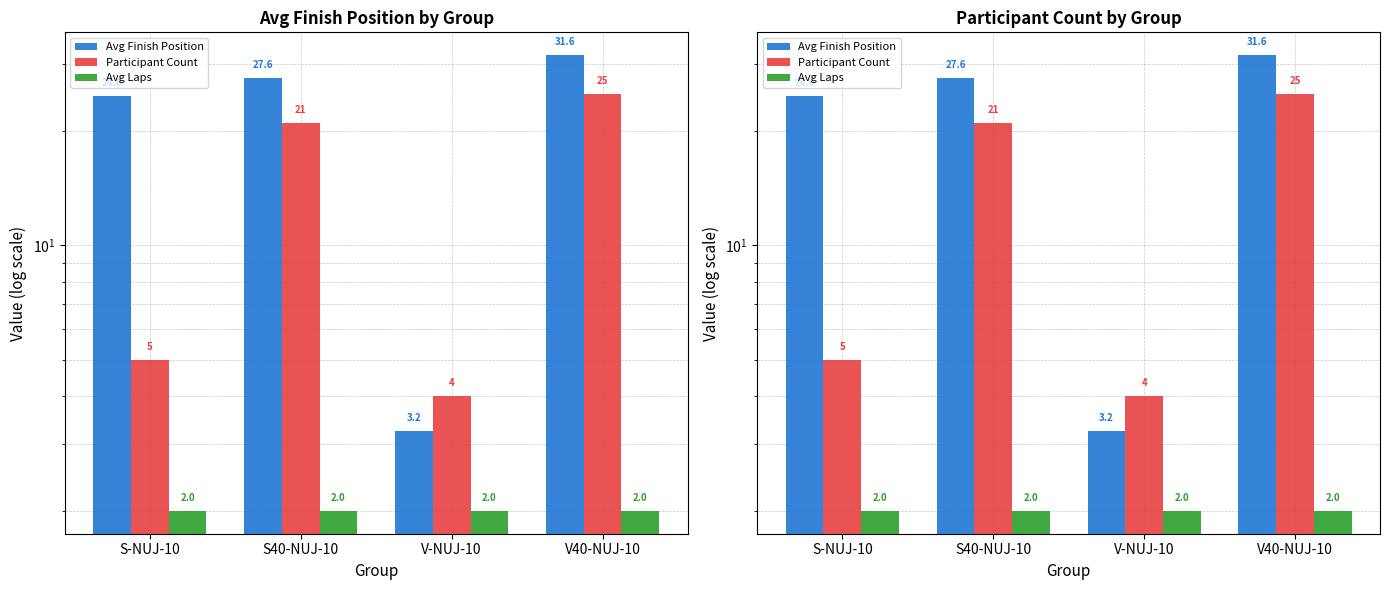

Which label corresponds to the smallest value in the chart?

S-NUJ-10